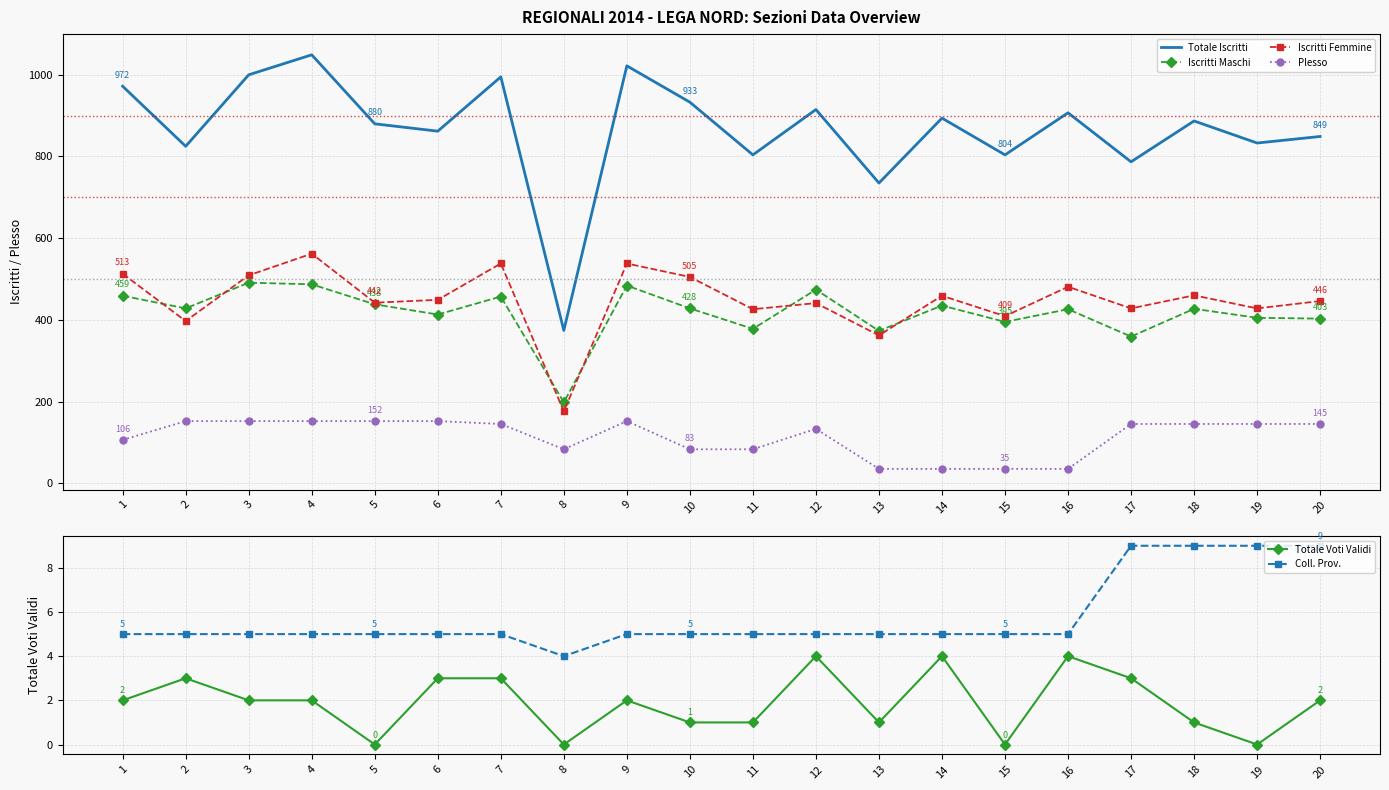

At which label does Coll. Prov. first exceed 5?

17